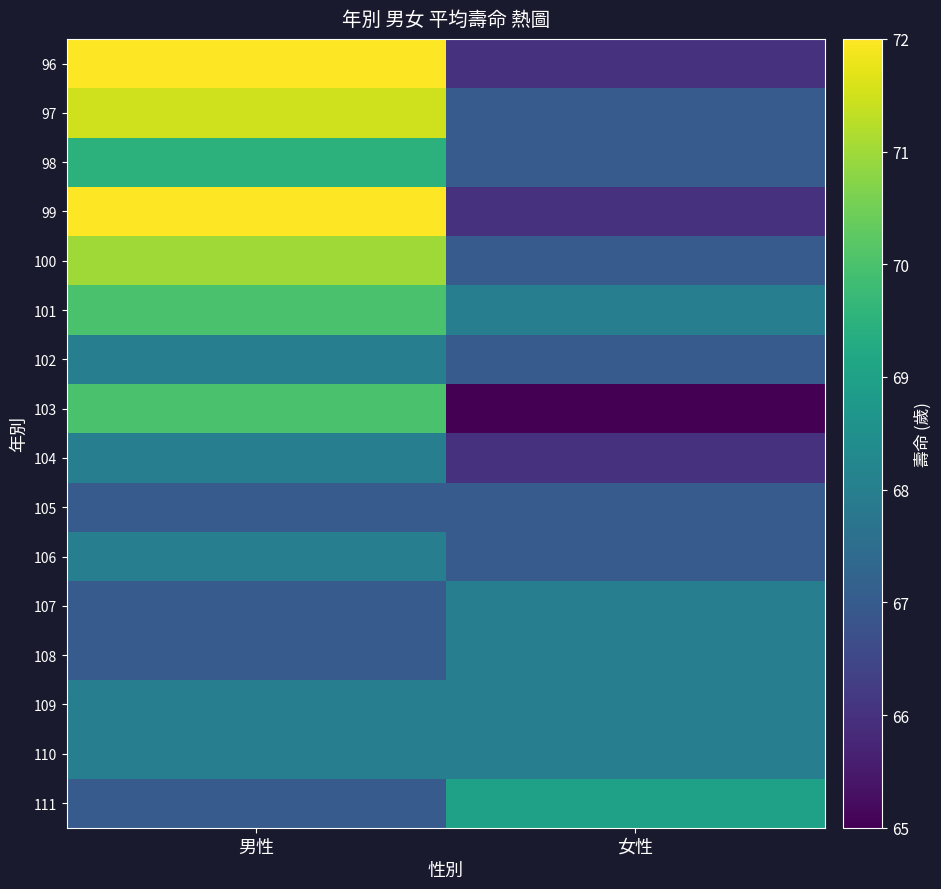

Reading right to left, list all the values displayed in this chart.

96: 女性=66.0	男性=72.0
97: 女性=67.0	男性=71.5
98: 女性=67.0	男性=69.5
99: 女性=66.0	男性=72.0
100: 女性=67.0	男性=71.0
101: 女性=68.0	男性=70.0
102: 女性=67.0	男性=68.0
103: 女性=65.0	男性=70.0
104: 女性=66.0	男性=68.0
105: 女性=67.0	男性=67.0
106: 女性=67.0	男性=68.0
107: 女性=68.0	男性=67.0
108: 女性=68.0	男性=67.0
109: 女性=68.0	男性=68.0
110: 女性=68.0	男性=68.0
111: 女性=69.0	男性=67.0